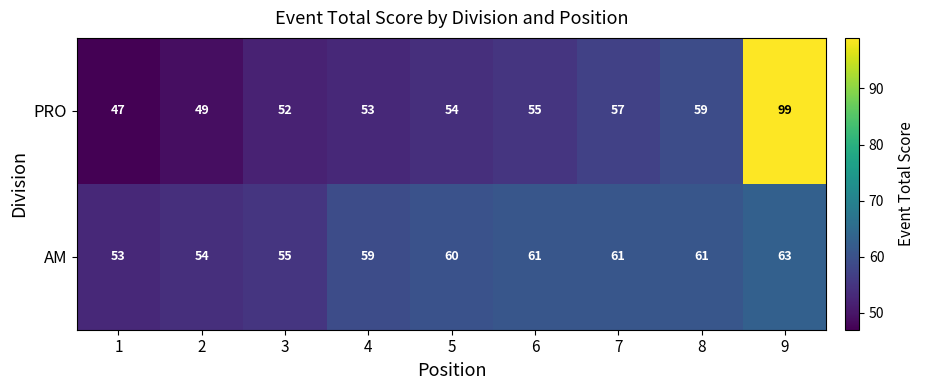

Reading left to right, extract all data points from this chart.

PRO: 1=47	2=49	3=52	4=53	5=54	6=55	7=57	8=59	9=99
AM: 1=53	2=54	3=55	4=59	5=60	6=61	7=61	8=61	9=63